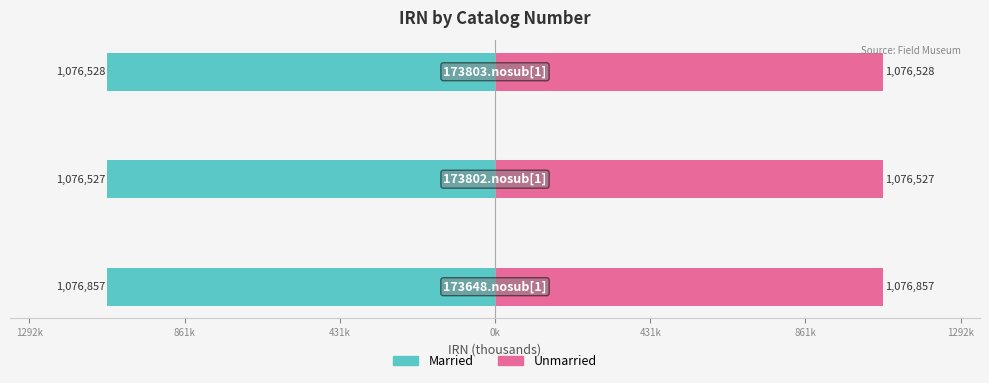

Which series has the largest total across all categories?

Unmarried